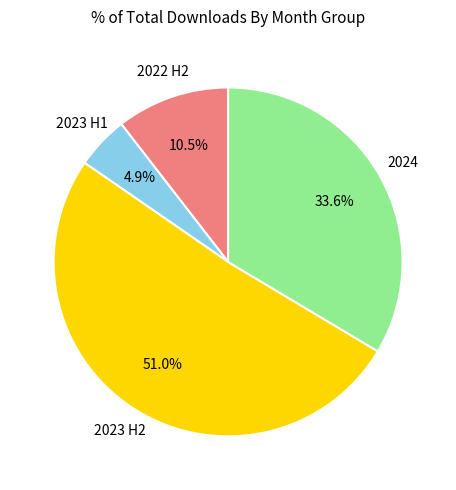

Is there a majority slice in this chart?

Yes